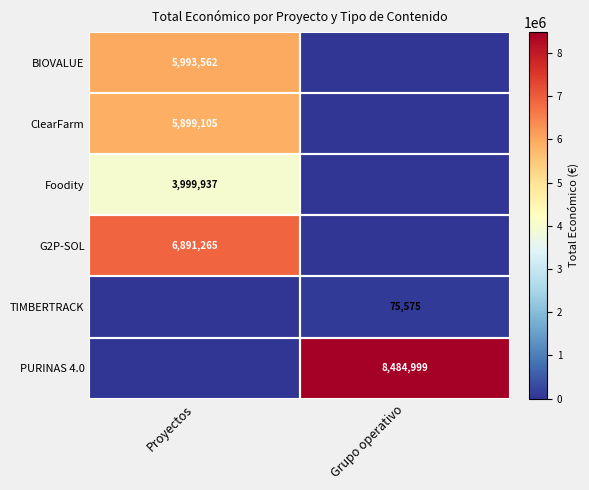

True or false: G2P-SOL has a value of 6891265 at Proyectos.

True